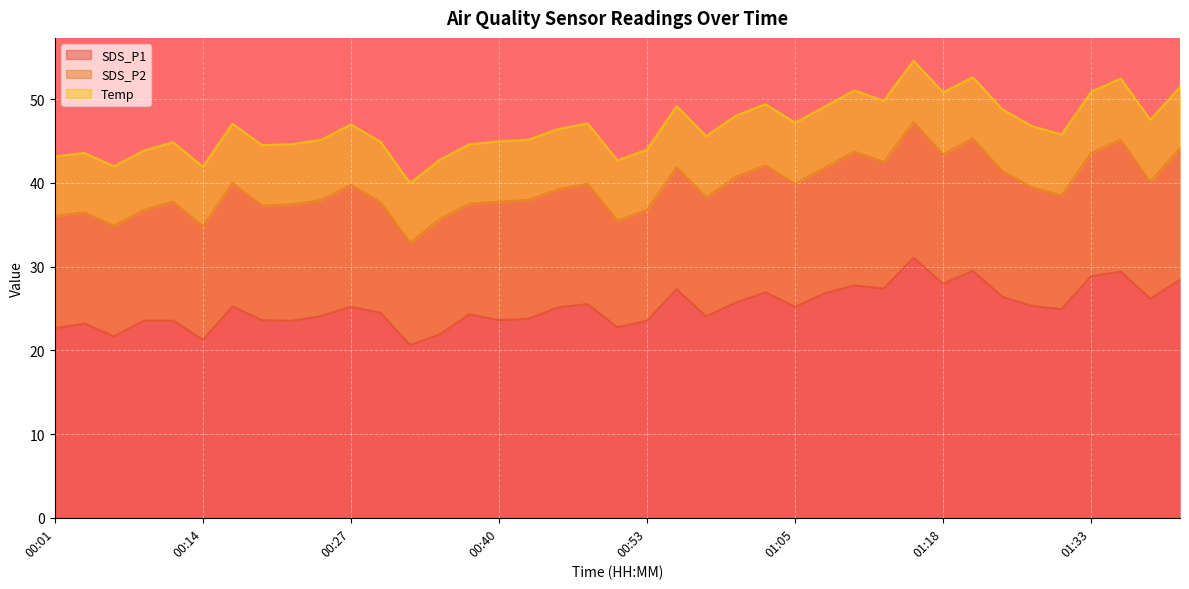

True or false: Temp and SDS_P2 cross at least once.

False